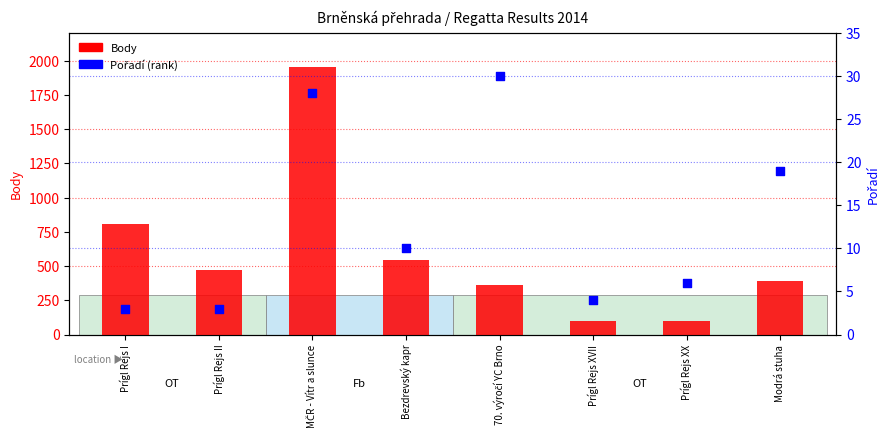

Which series has the largest total across all categories?

Body